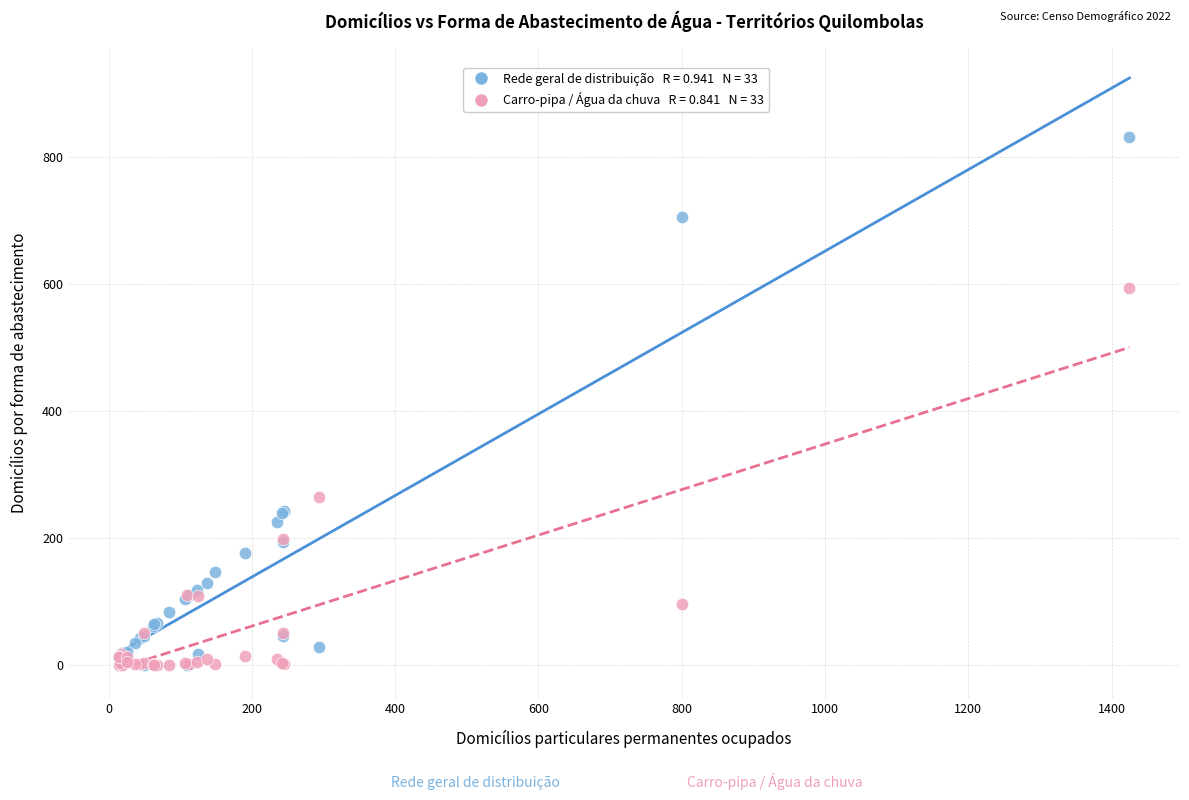

Across all series, what Y value is closest to 415?

265